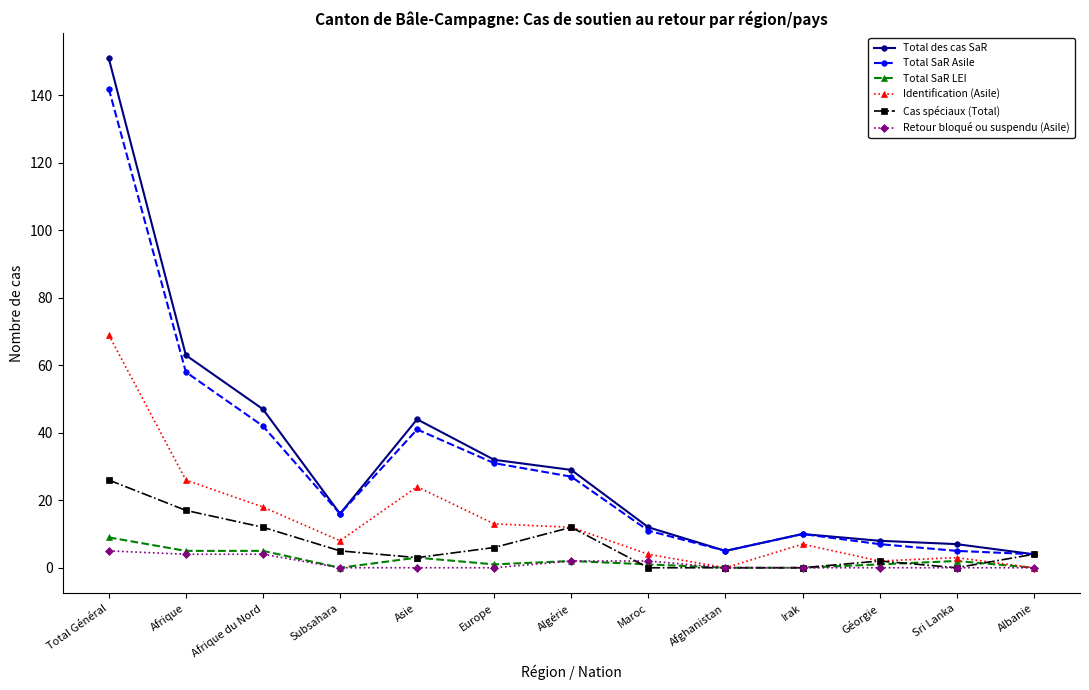

How many data points does each series have?

13